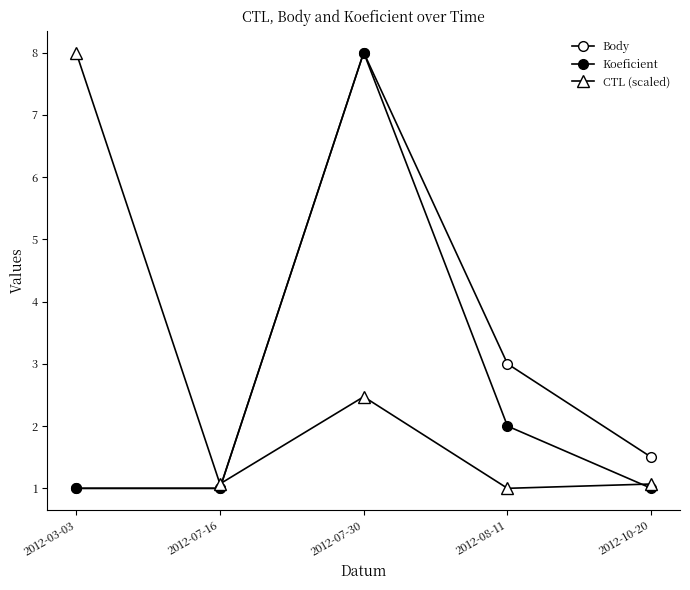

Does the chart have visible grid lines?

No